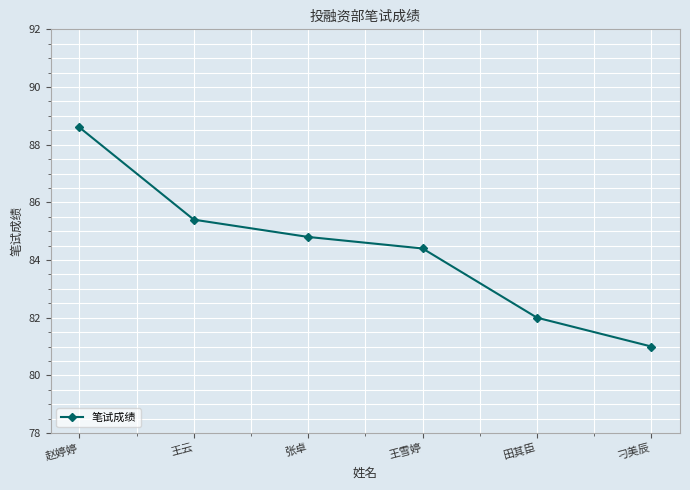

Rank the categories by value from lowest to highest.

刁美辰, 田其臣, 王雪婷, 张卓, 王云, 赵婷婷